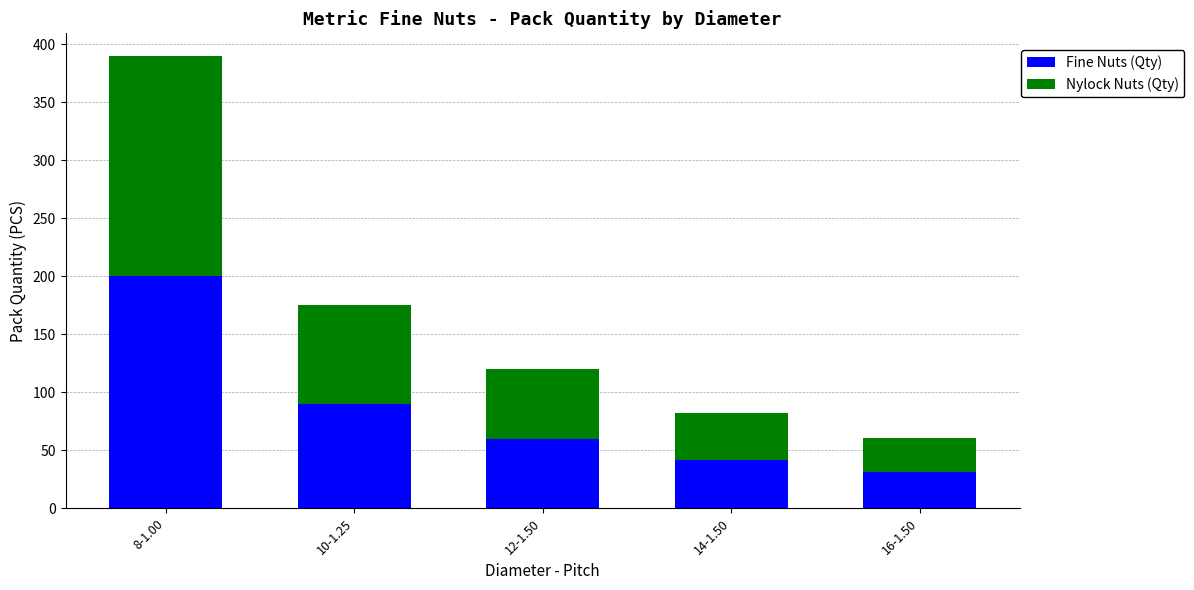

Does the chart contain any negative values?

No